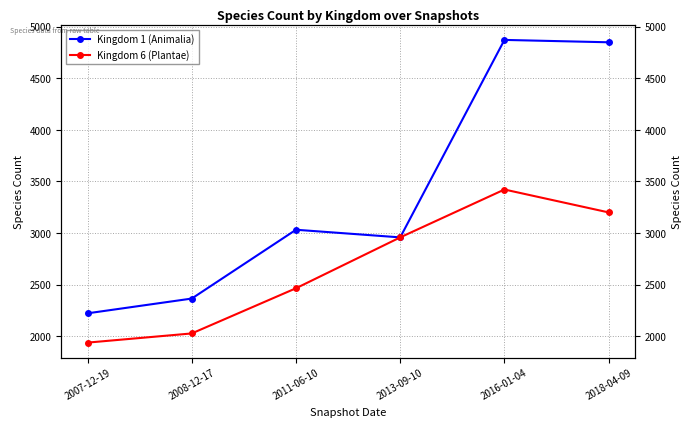

What is the value of the Kingdom 1 (Animalia) point at the 5th from the left?

4872